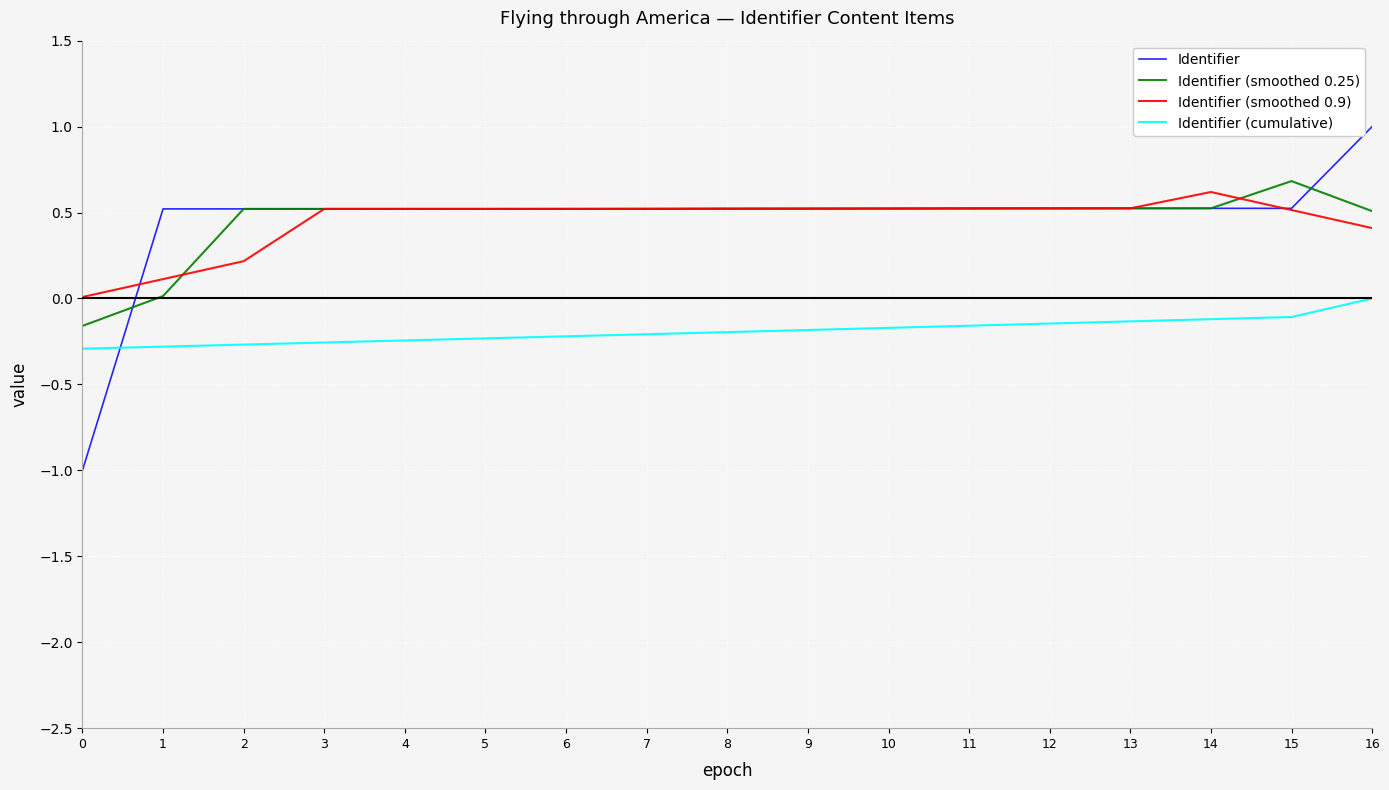

What is the total value across all series at 7?

1.4